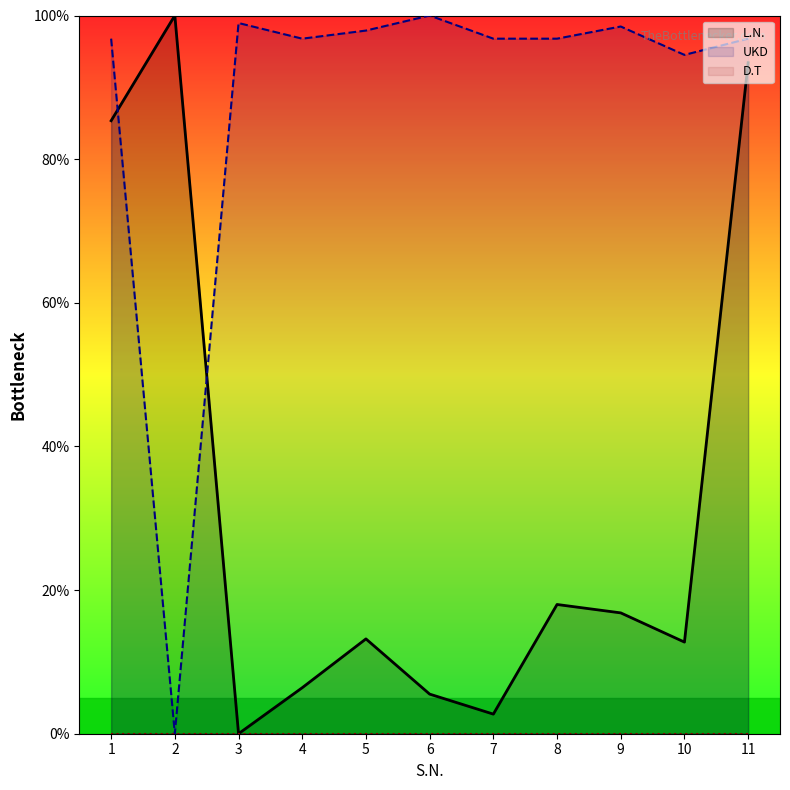

Reading left to right, extract all data points from this chart.

L.N.: 85.3	100.0	0.0	6.4	13.2	5.5	2.7	18.0	16.8	12.8	93.4
UKD: 96.8	0.0	99.0	96.8	97.9	100.0	96.8	96.8	98.5	94.5	96.8
D.T: 0.0	0.0	0.0	0.0	0.0	0.0	0.0	0.0	0.0	0.0	0.0